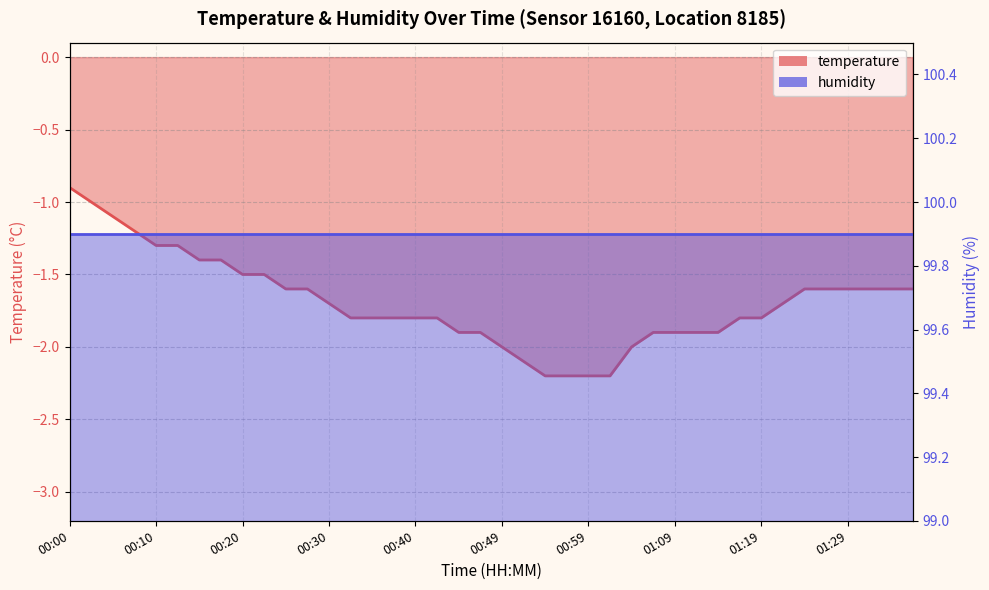

What is the maximum value shown in the chart?

-0.9